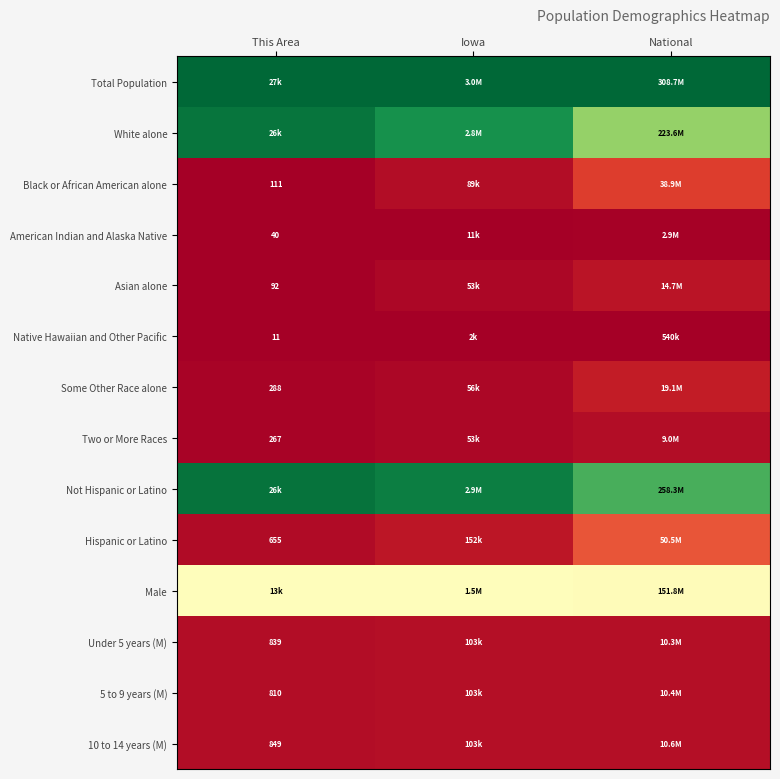

At which category does the chart reach its minimum across all series?

This Area